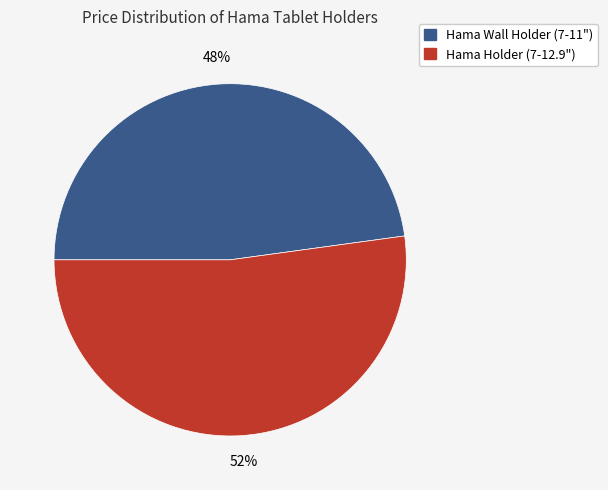

Rank the categories by value from highest to lowest.

Hama Holder (7-12.9"), Hama Wall Holder (7-11")